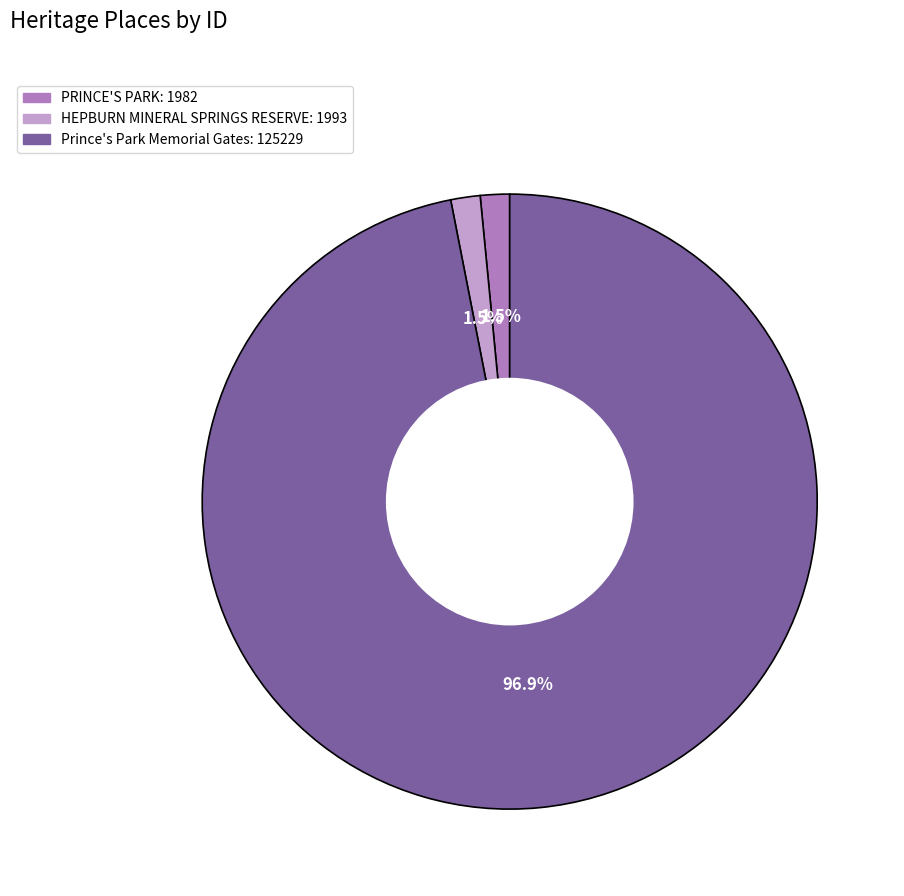

What is the total percentage of Prince's Park Memorial Gates and HEPBURN MINERAL SPRINGS RESERVE?

98.5%